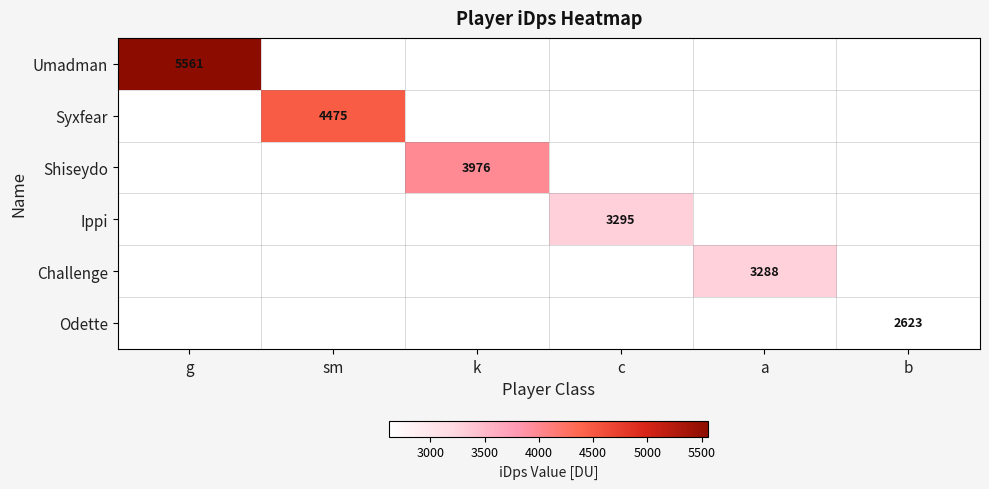

Which category has the highest value across all series?

g